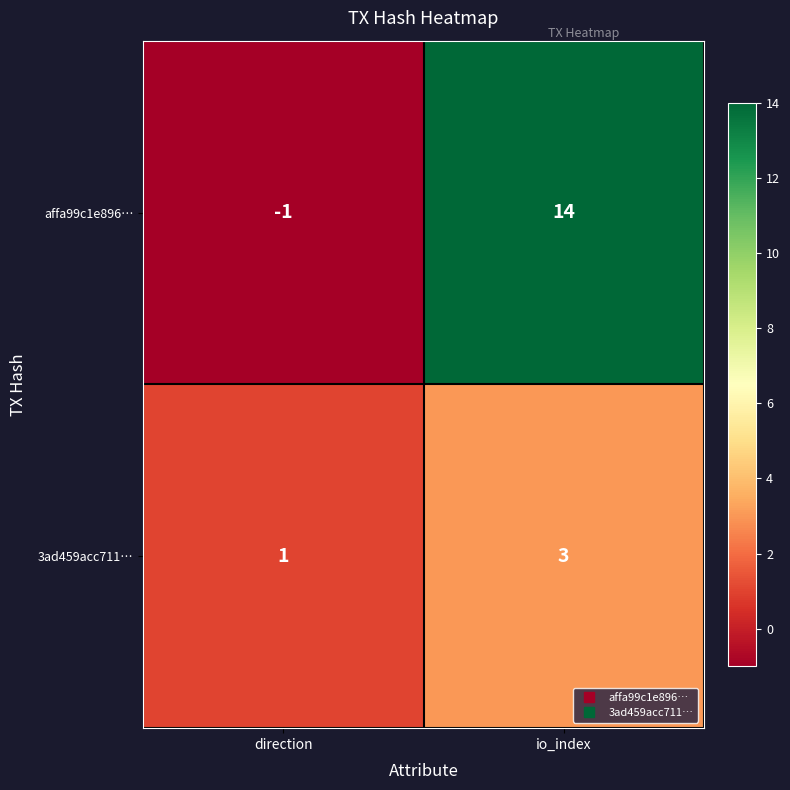

Count the number of data series in this chart.

2